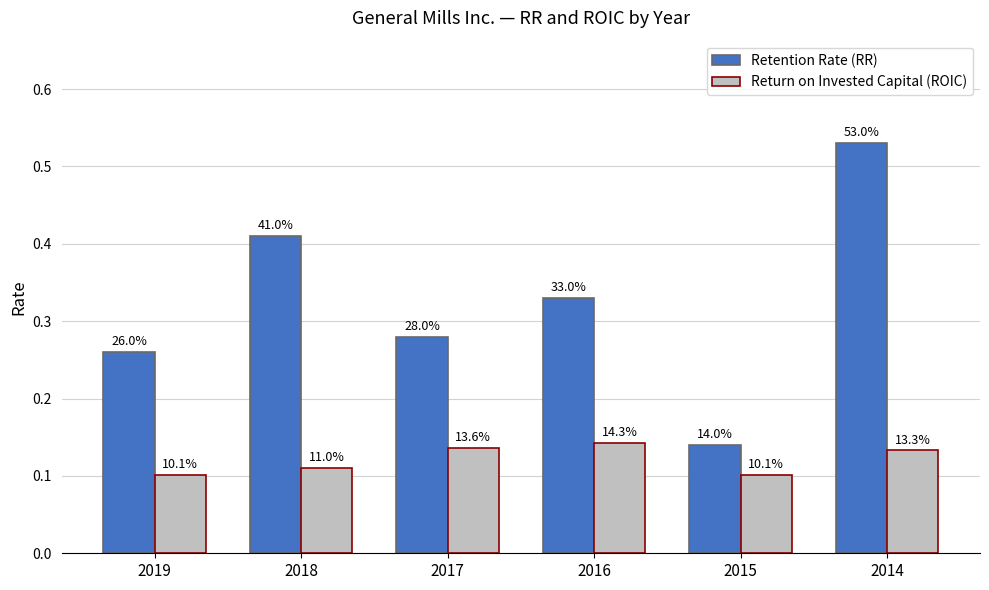

How many groups of bars are there?

6